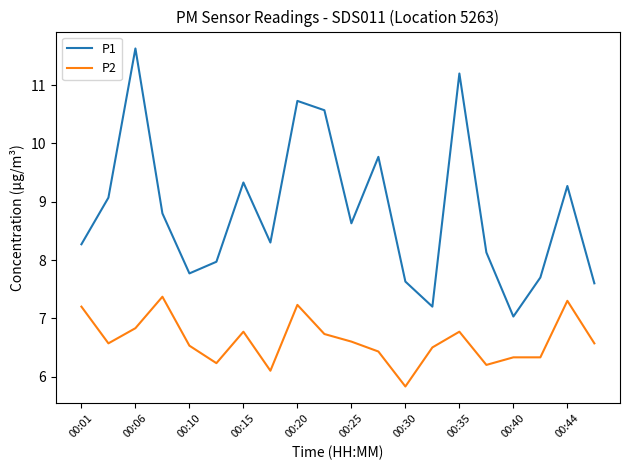

Which series has the widest spread of values?

P1